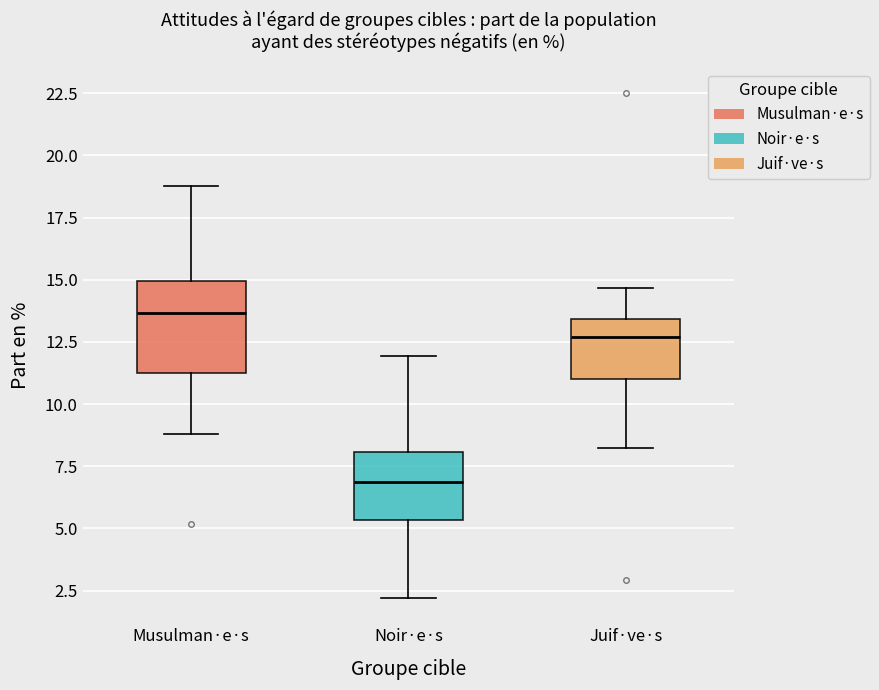

Comparing the boxes themselves (not the whiskers), which one is the tallest?

Musulman·e·s